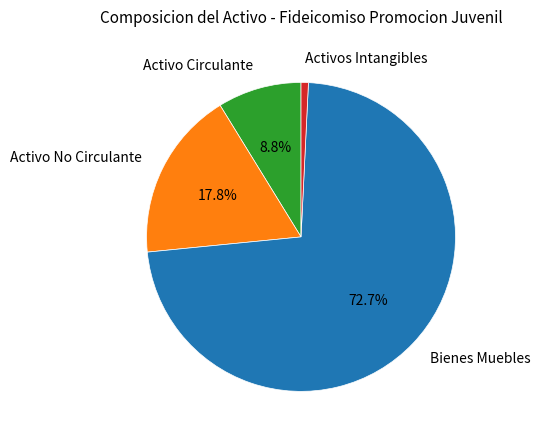

Does any single category account for the majority?

Yes